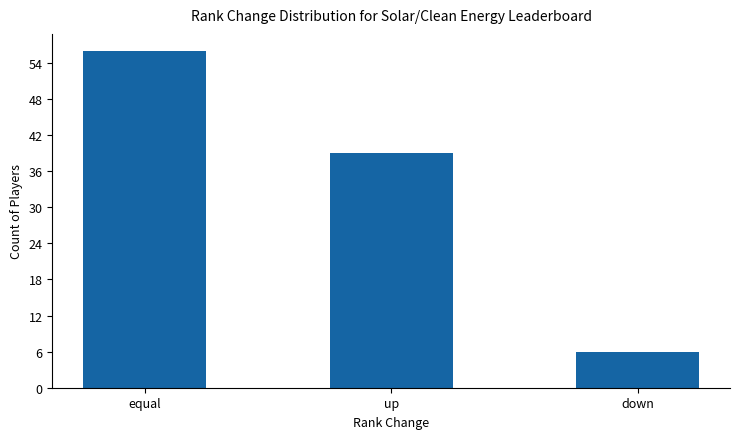

Rank the categories by value from highest to lowest.

equal, up, down